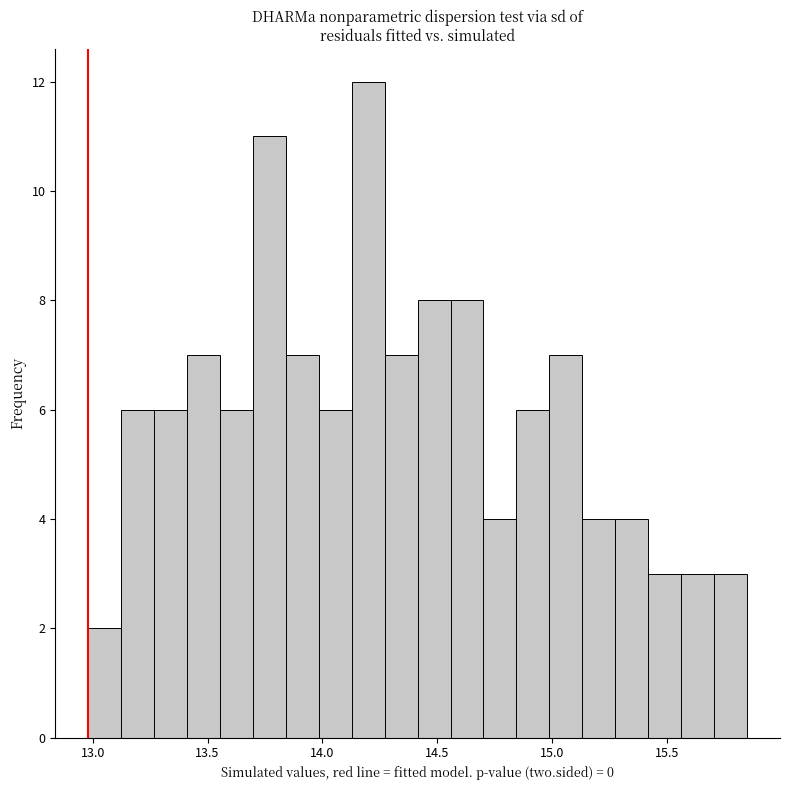

Read against the x-axis, roughly where is the centre of the tallest bar?

14.20